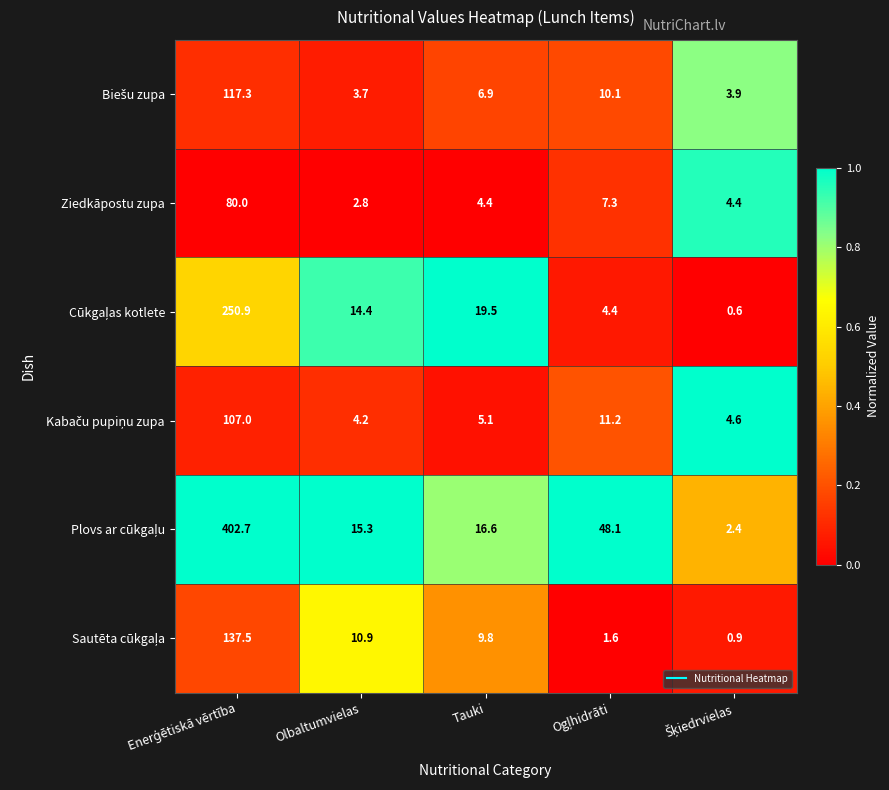

What is the total value across all series at Olbaltumvielas?

51.3